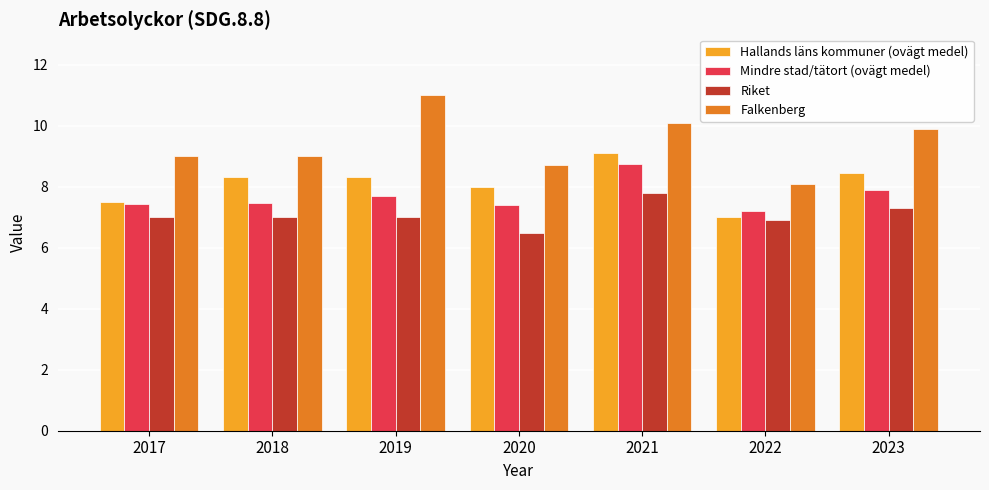

Read the Riket value at 2017.

7.0